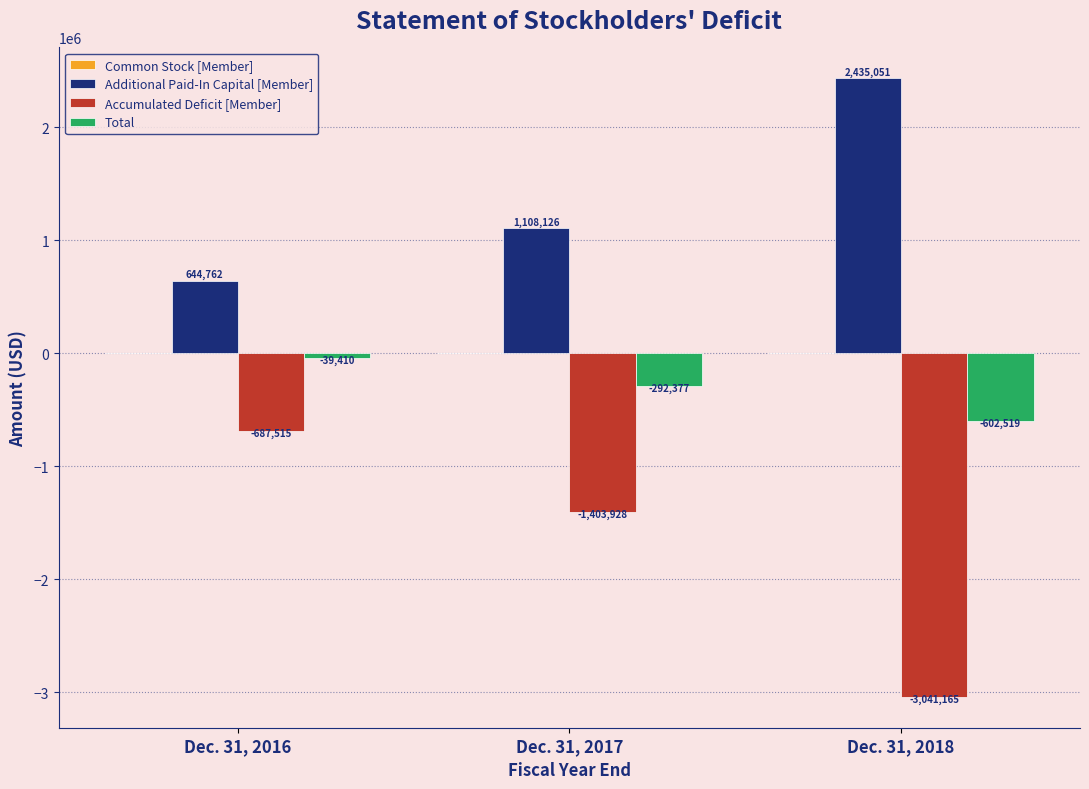

Which series changed the most between Dec. 31, 2016 and Dec. 31, 2017?

Accumulated Deficit [Member]